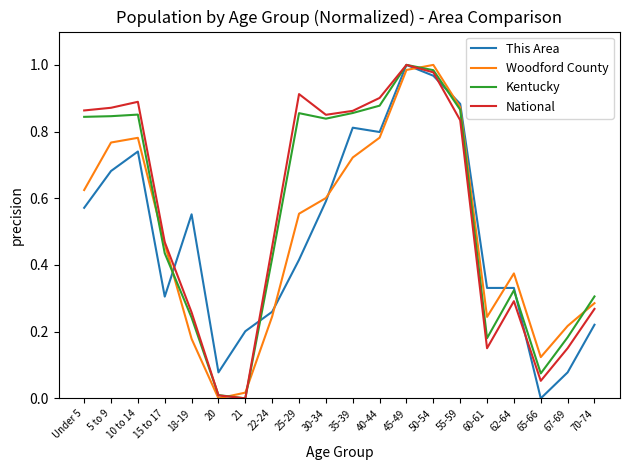

What position from the left is 18-19?

5